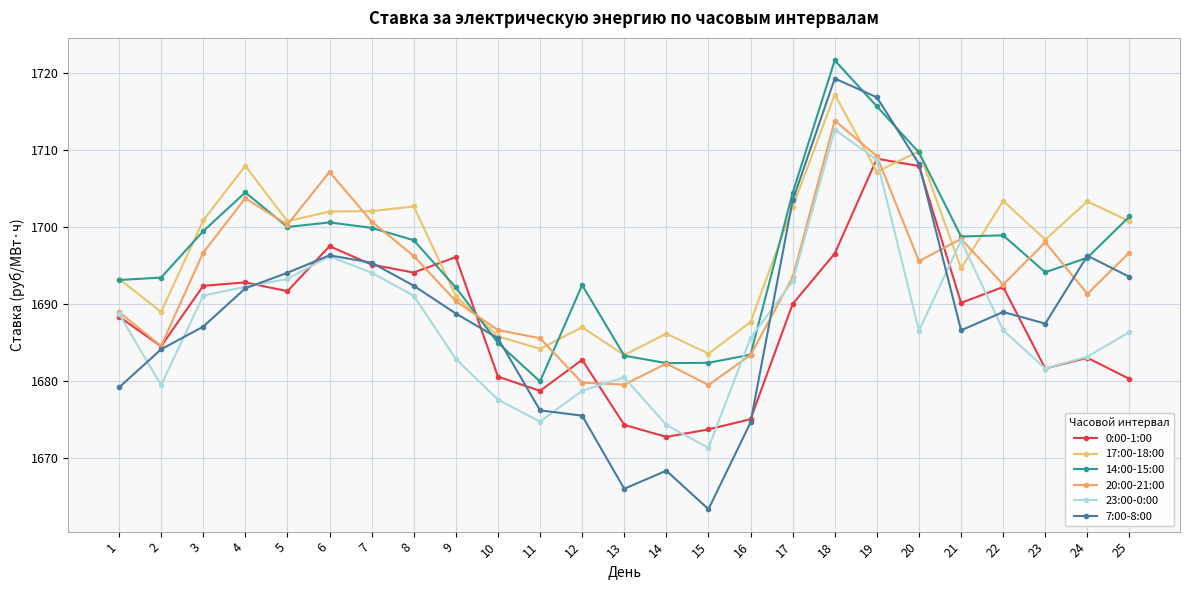

How many times do 7:00-8:00 and 14:00-15:00 cross each other?

6